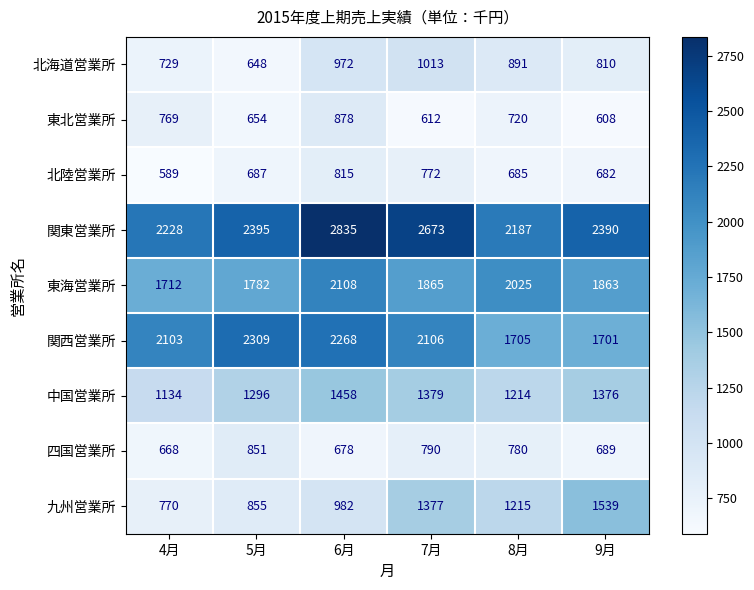

At 7月, list the series in order from smallest to largest.

東北営業所, 北陸営業所, 四国営業所, 北海道営業所, 九州営業所, 中国営業所, 東海営業所, 関西営業所, 関東営業所